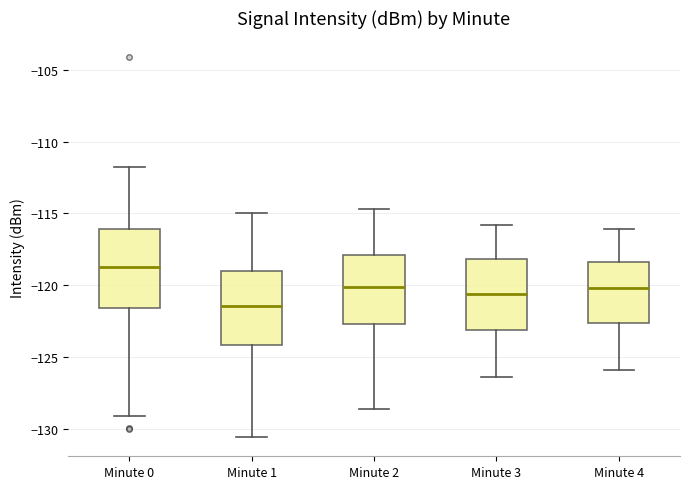

Which box's median line is the highest?

Minute 0